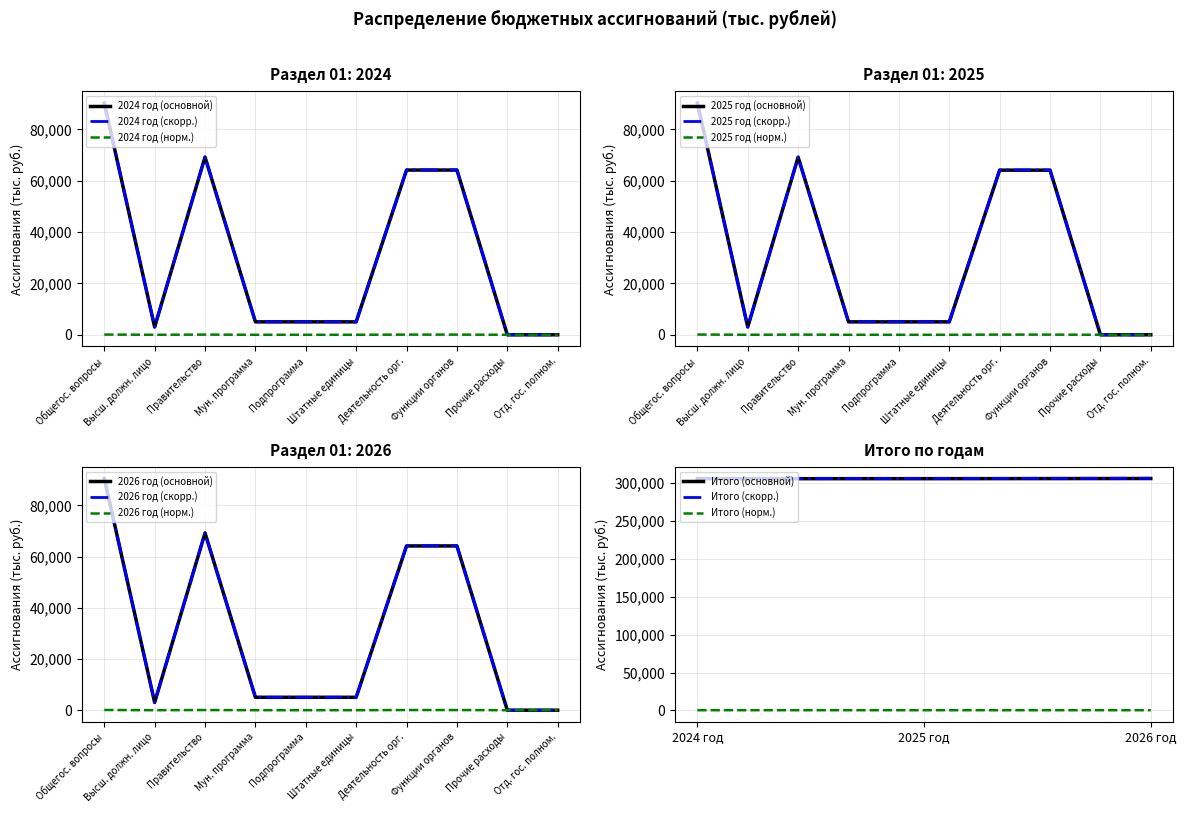

Which category has the lowest value in the 2025 год series?

Отд. гос. полном.